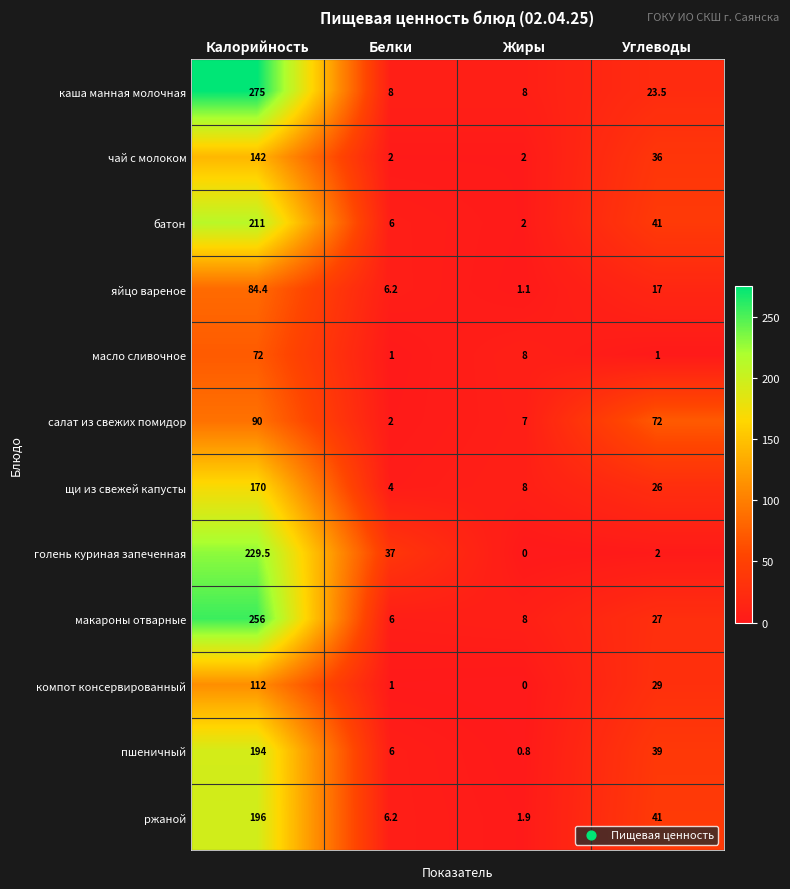

What is the difference between the яйцо вареное values at Белки and Жиры?

5.1